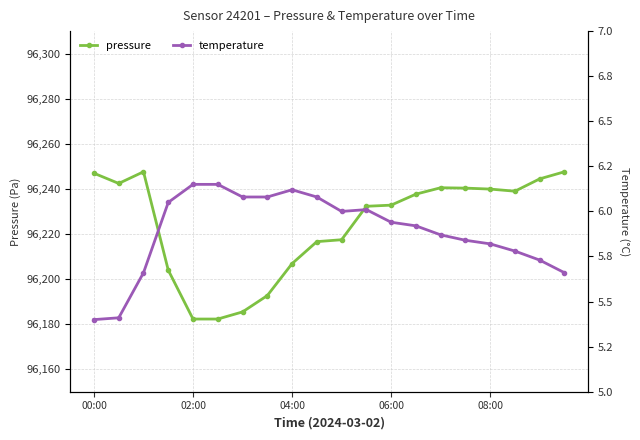

What is the highest value of the pressure series?

96247.6